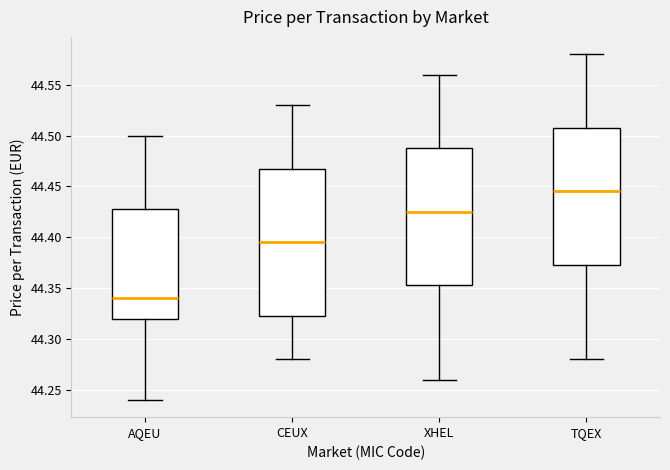

Reading left to right, transcribe this box plot: for each box, give where its median line is, the range the box spans, and where its two whiskers end, as read against the y-axis. The values are not printed on the chart, so give them approximately, as read against the axis.

AQEU: median 44.340, box 44.320 to 44.430, whiskers 44.240 to 44.500
CEUX: median 44.395, box 44.325 to 44.470, whiskers 44.280 to 44.530
XHEL: median 44.425, box 44.355 to 44.490, whiskers 44.260 to 44.560
TQEX: median 44.445, box 44.375 to 44.510, whiskers 44.280 to 44.580